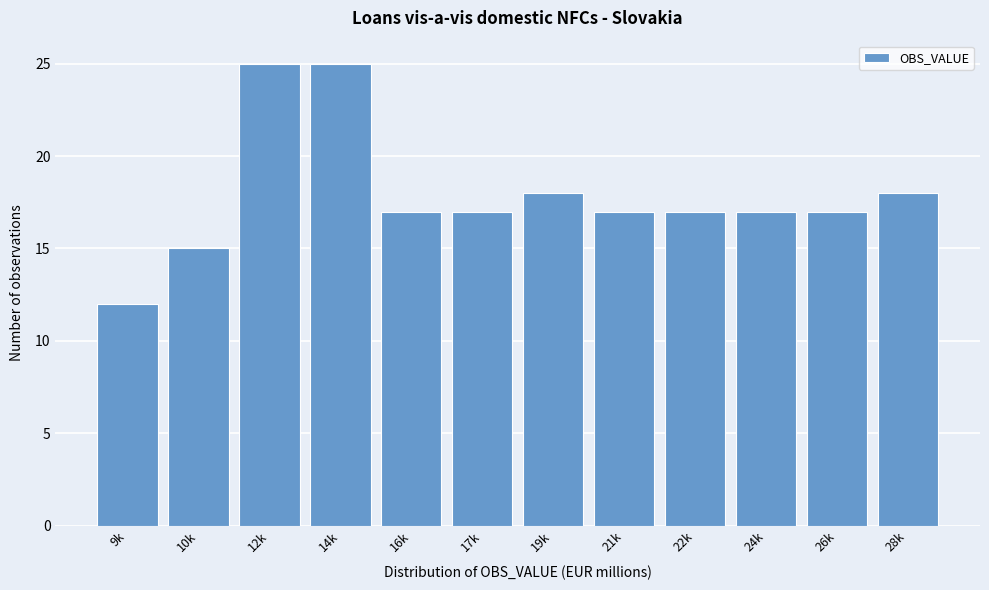

Reading left to right, transcribe all the data shown in this chart.

9k=12	10k=15	12k=25	14k=25	16k=17	17k=17	19k=18	21k=17	22k=17	24k=17	26k=17	28k=18